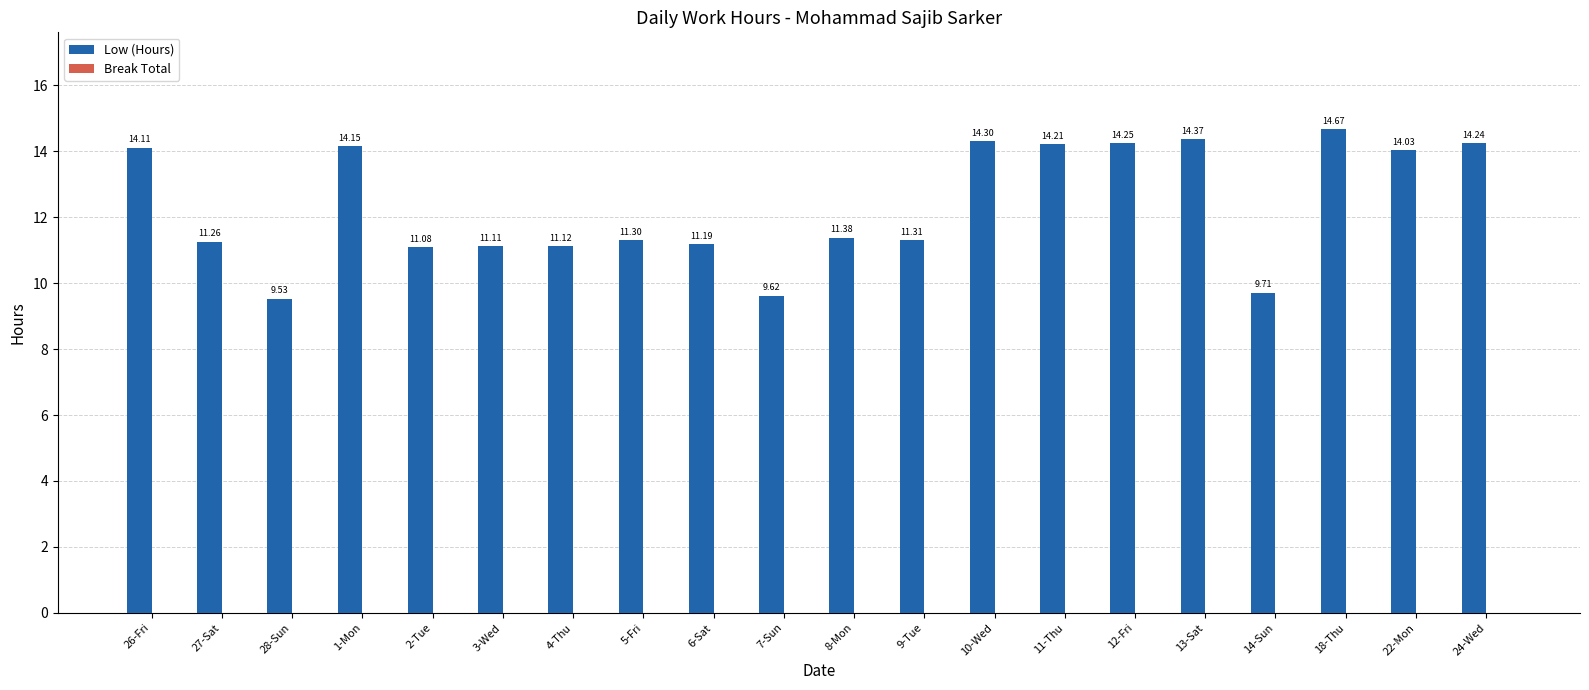

Rank the categories by value from lowest to highest.

28-Sun, 7-Sun, 14-Sun, 2-Tue, 3-Wed, 4-Thu, 6-Sat, 27-Sat, 5-Fri, 9-Tue, 8-Mon, 22-Mon, 26-Fri, 1-Mon, 11-Thu, 24-Wed, 12-Fri, 10-Wed, 13-Sat, 18-Thu